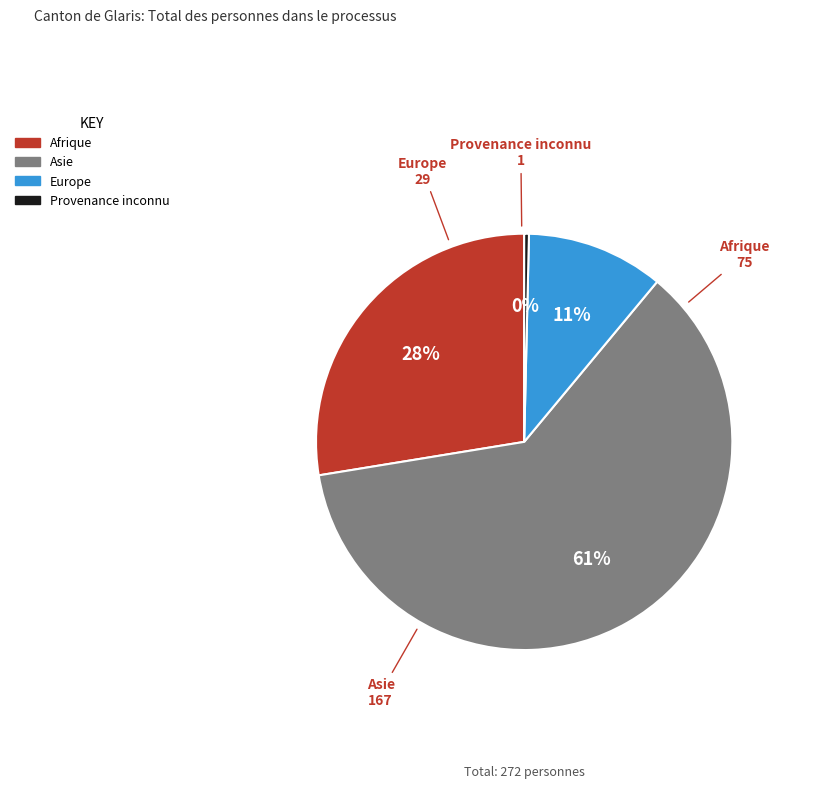

True or false: Europe accounts for 11% of the total.

True